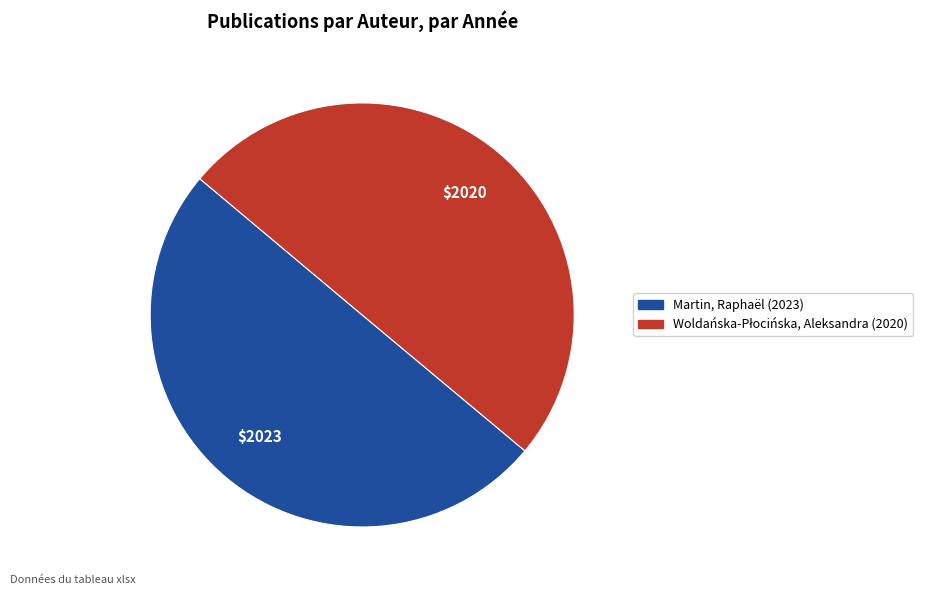

How many slices are in this pie chart?

2